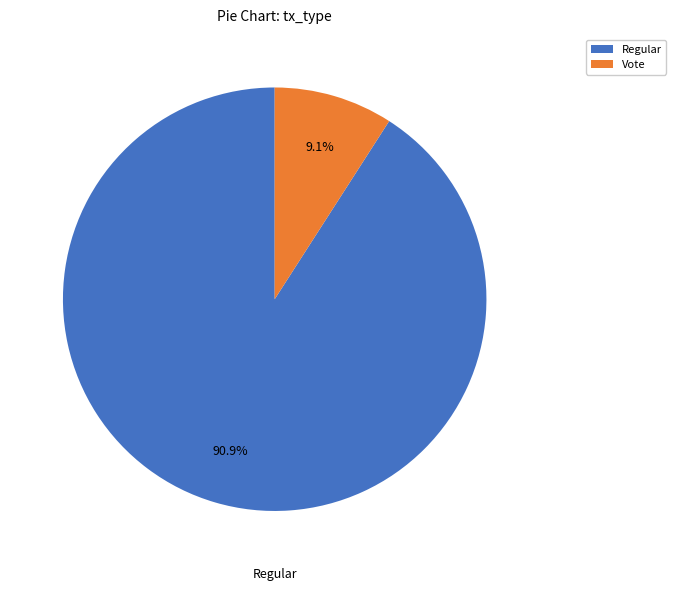

How much of the chart is everything except Regular?

9.1%